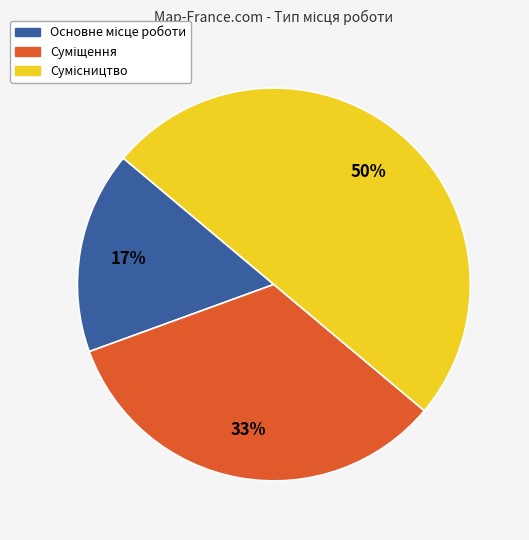

To the nearest percent, what is the difference between the largest and smallest slice percentages?

33%